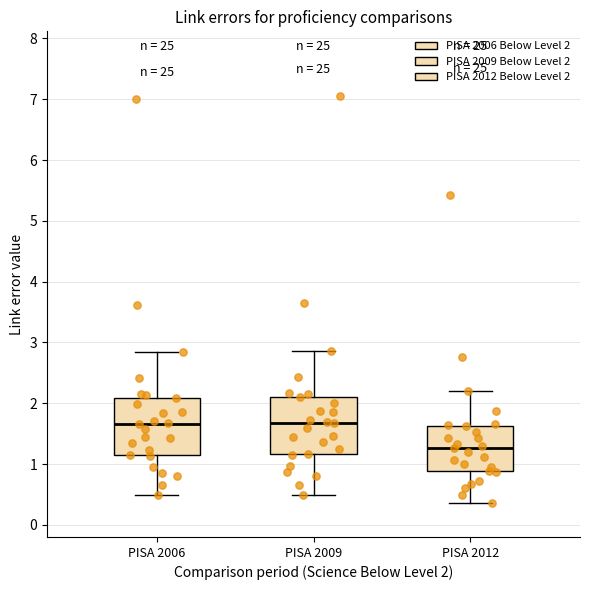

Where does the median line of the box for PISA 2009 sit on the y-axis? The values are not printed on the chart, so give them approximately, as read against the axis.

1.7